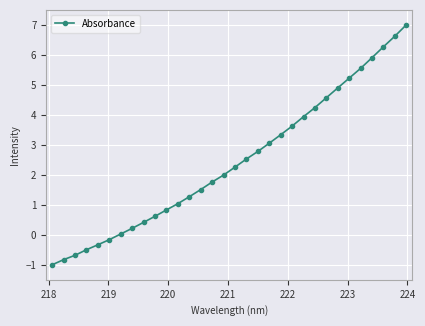

How many categories are shown in the chart?

32